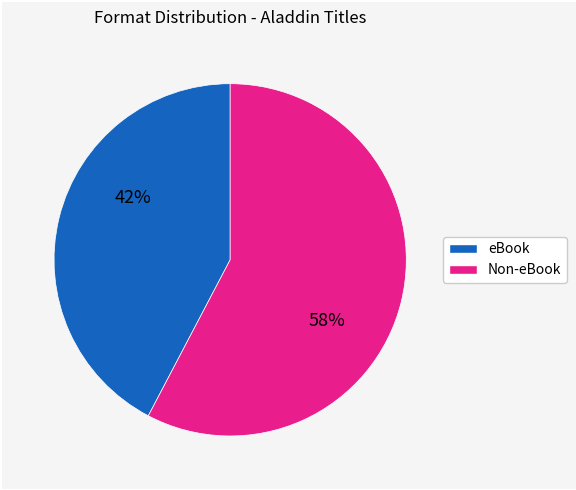

Count the number of slices in the pie.

2